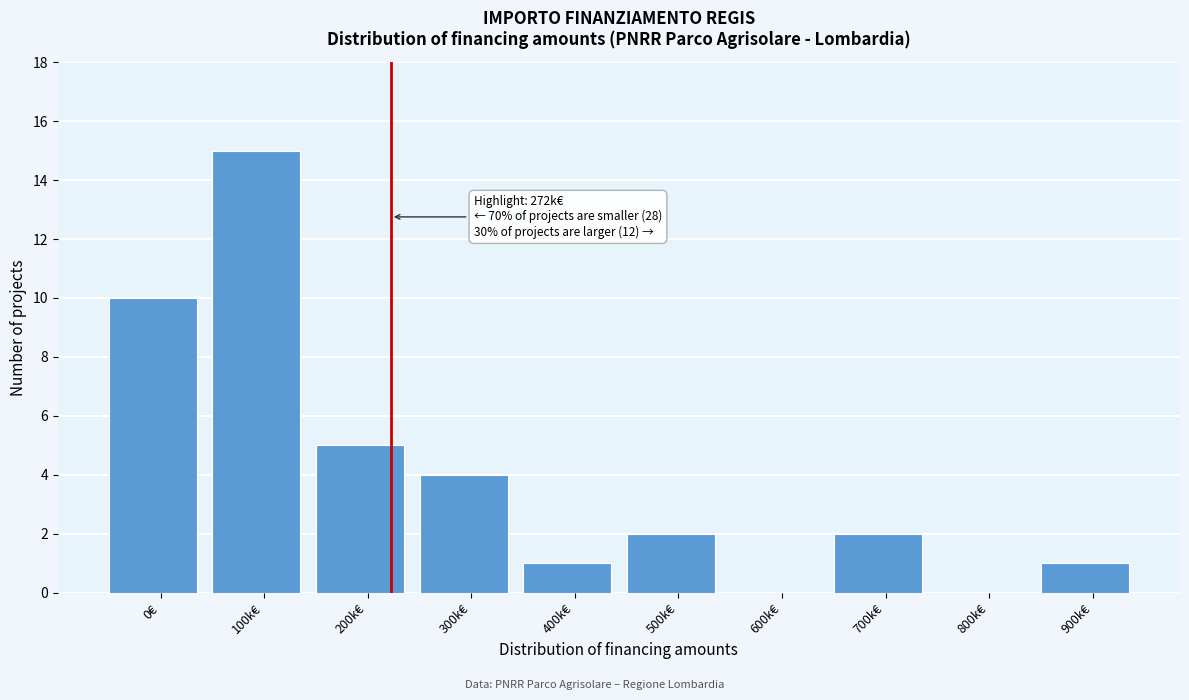

Reading left to right, list all the values displayed in this chart.

0€=10	100k€=15	200k€=5	300k€=4	400k€=1	500k€=2	600k€=0	700k€=2	800k€=0	900k€=1